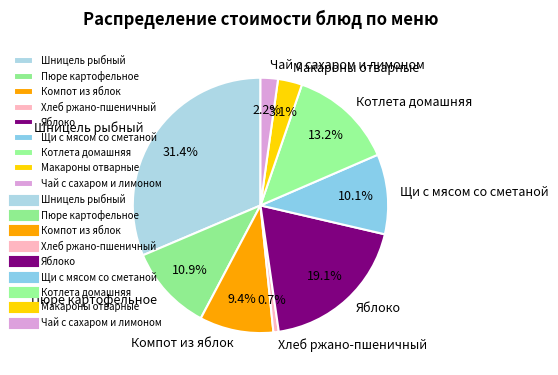

True or false: Чай с сахаром и лимоном accounts for 14% of the total.

False